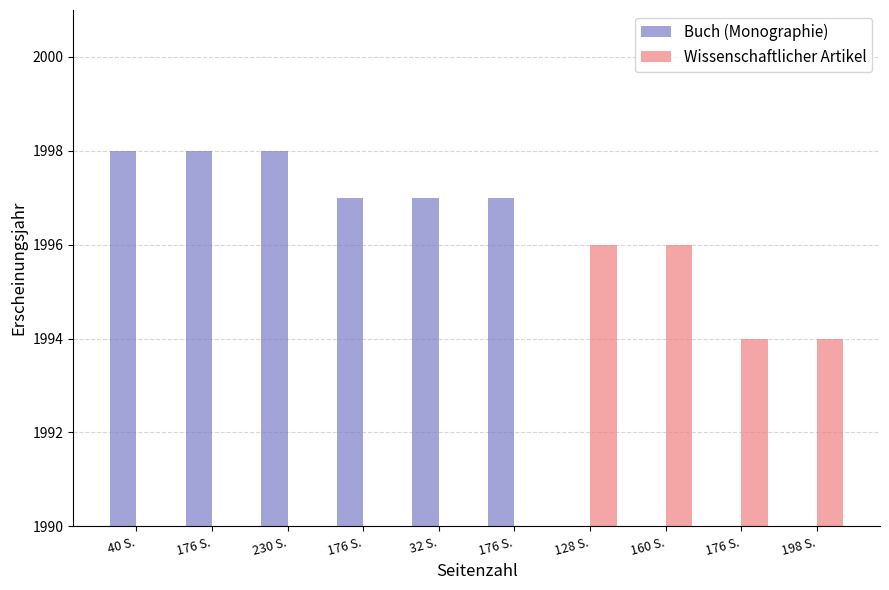

Which has a higher value, 198 S. or 176 S.?

176 S.